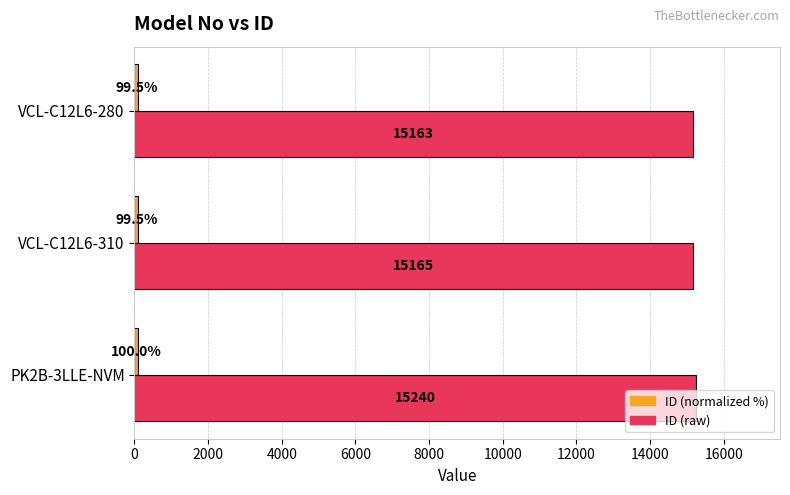

What is the greatest value displayed?

15240.0